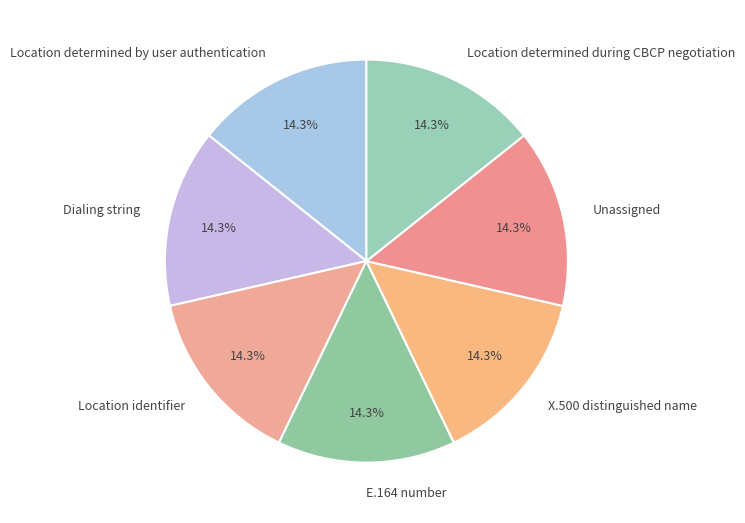

To the nearest percent, what is the difference between the largest and smallest slice percentages?

0%